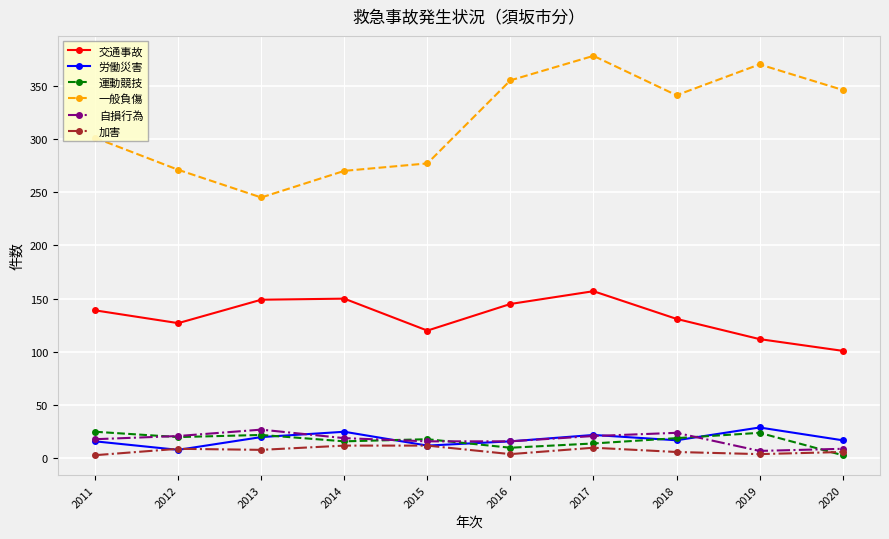

Which series has the largest range (max minus min)?

一般負傷